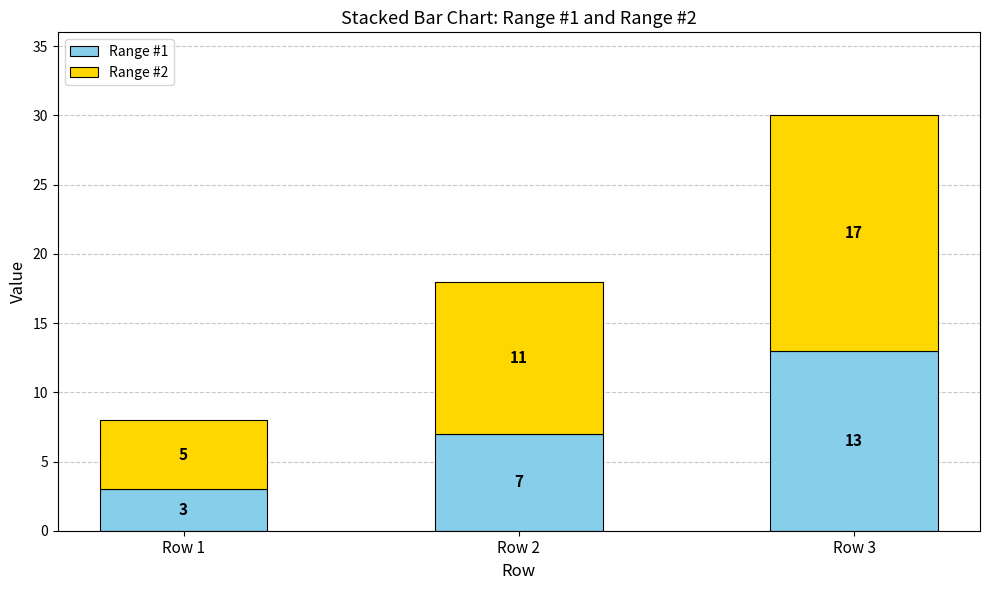

Which category has the lowest value in the Range #1 series?

Row 1